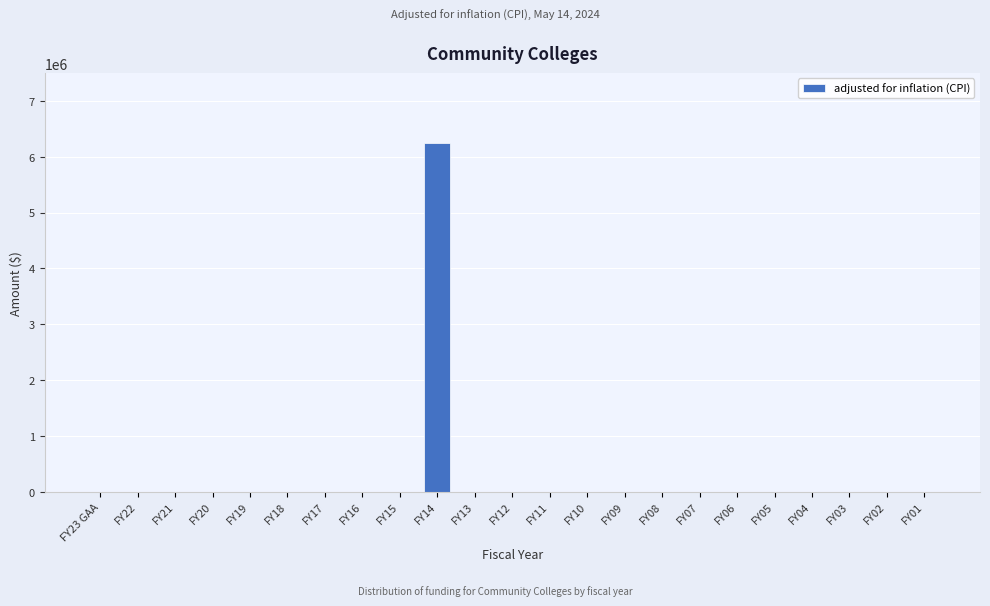

Reading left to right, extract all data points from this chart.

FY23 GAA=0	FY22=0	FY21=0	FY20=0	FY19=0	FY18=0	FY17=0	FY16=0	FY15=0	FY14=6250820	FY13=0	FY12=0	FY11=0	FY10=0	FY09=0	FY08=0	FY07=0	FY06=0	FY05=0	FY04=0	FY03=0	FY02=0	FY01=0